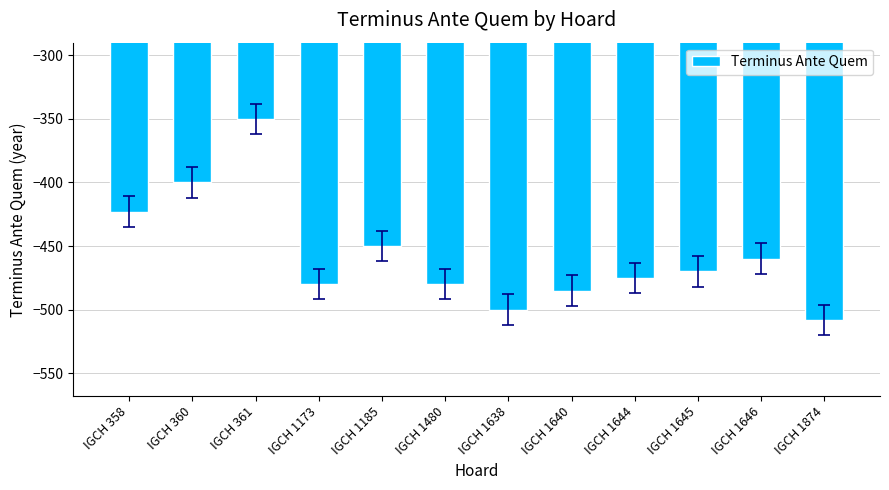

What is the change in value from IGCH 358 to IGCH 1646?

-37